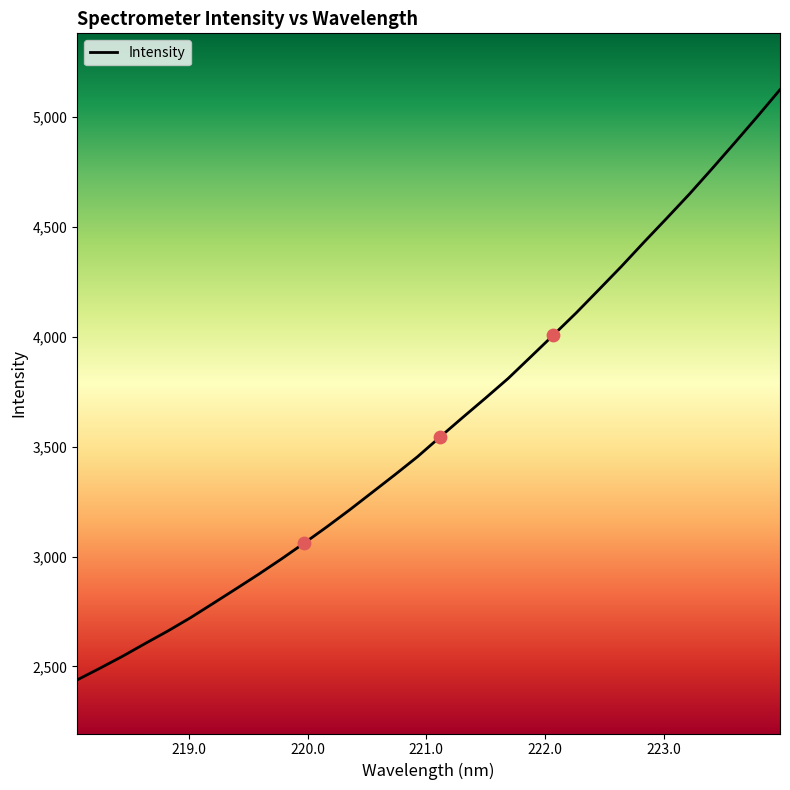

What is the difference between the maximum and minimum values?

2686.3